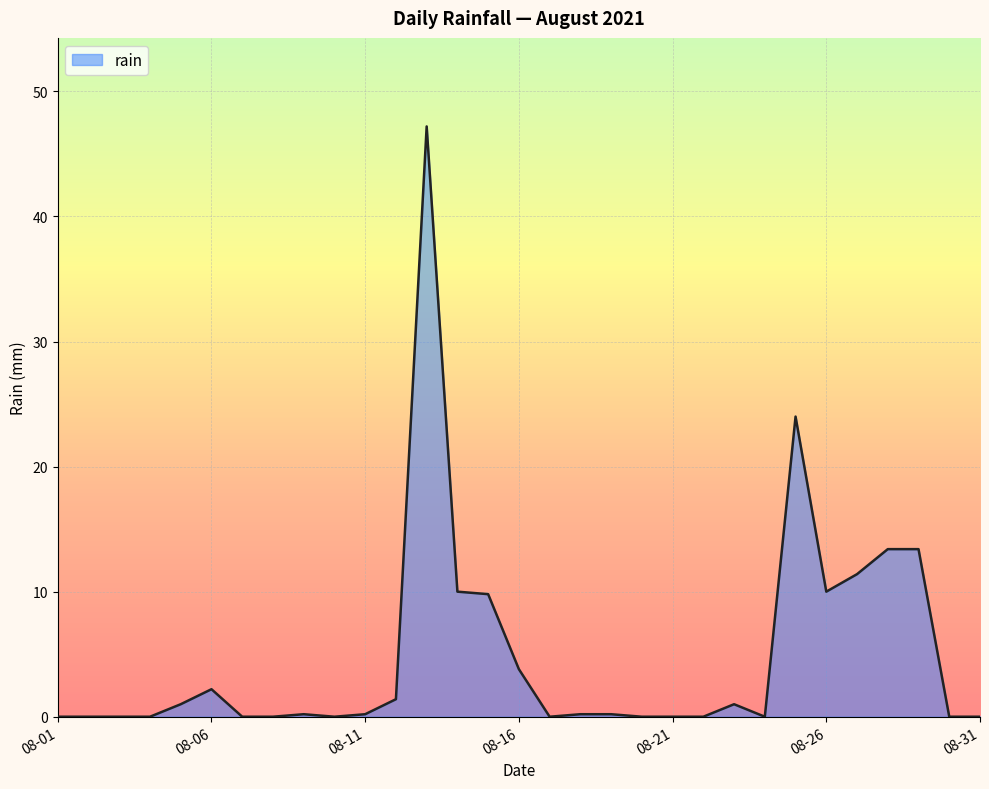

What is the value of the 6th point from the left?

2.2